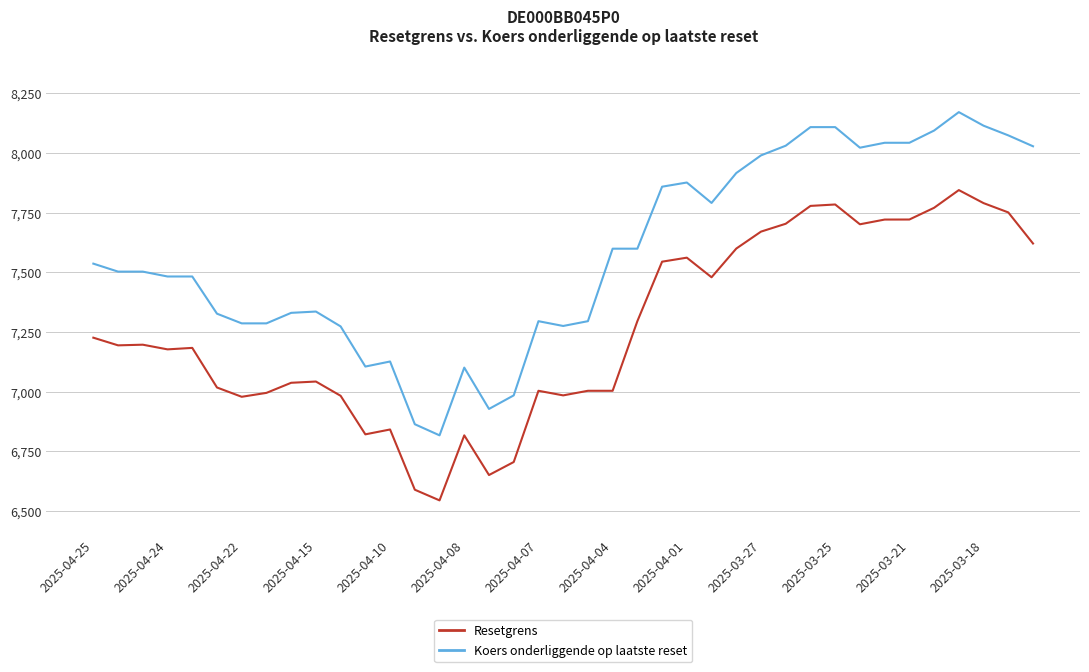

Which series has the largest range (max minus min)?

Koers onderliggende op laatste reset